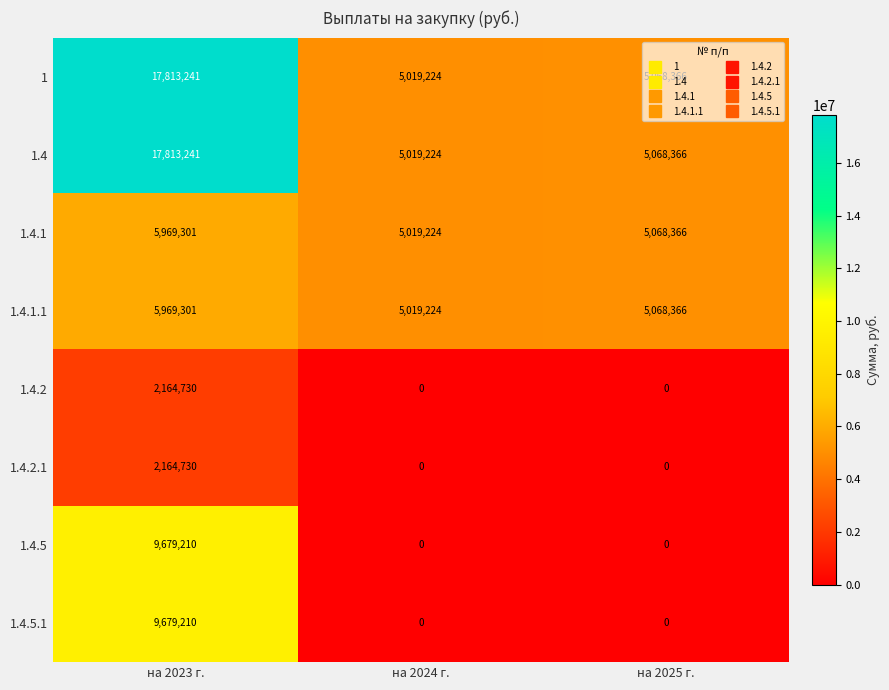

What is the difference between the maximum and minimum values in the 1 series?

12794017